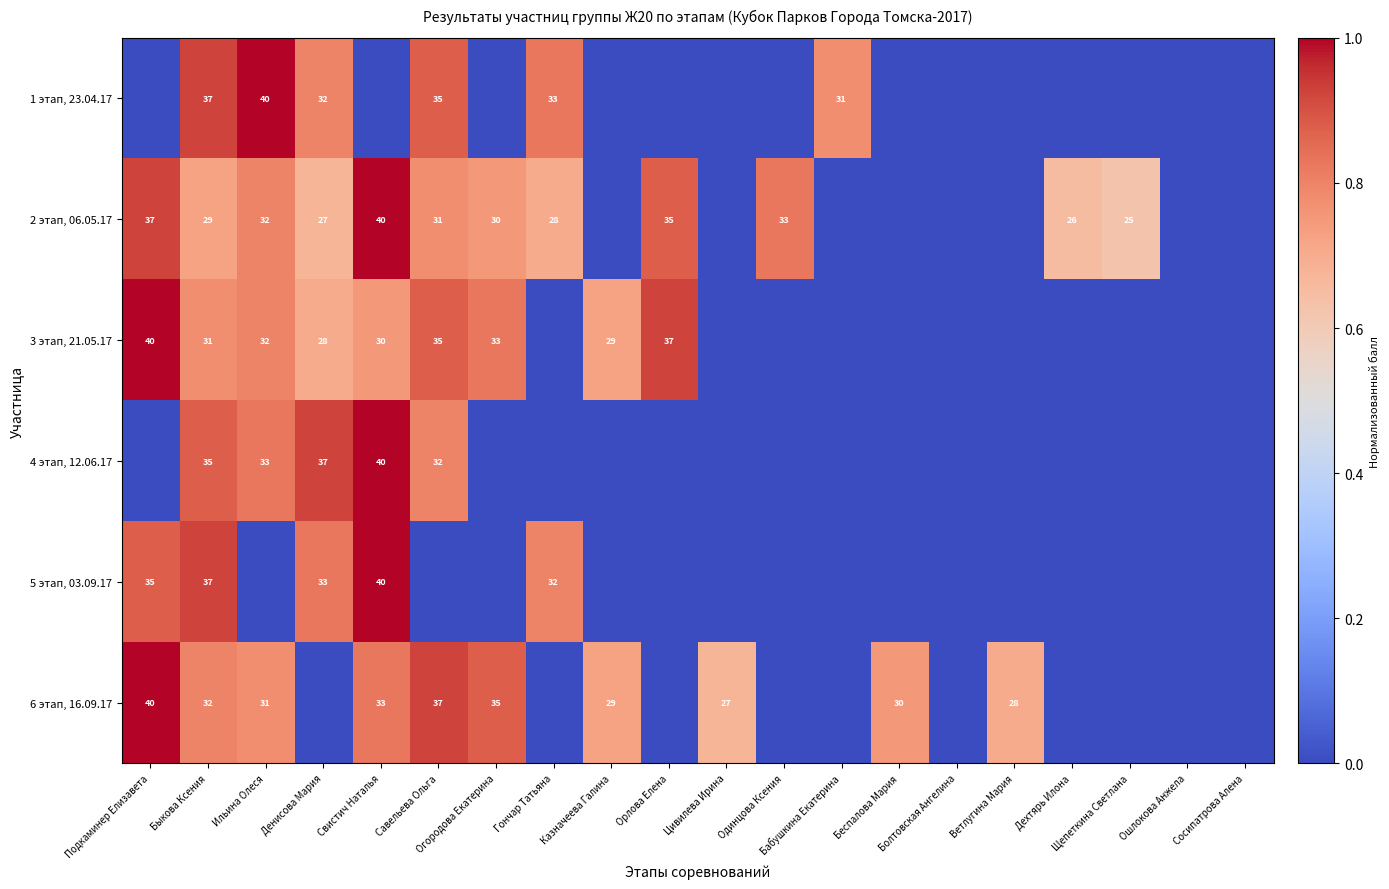

At which category is the sum across all series the highest?

Быкова Ксения